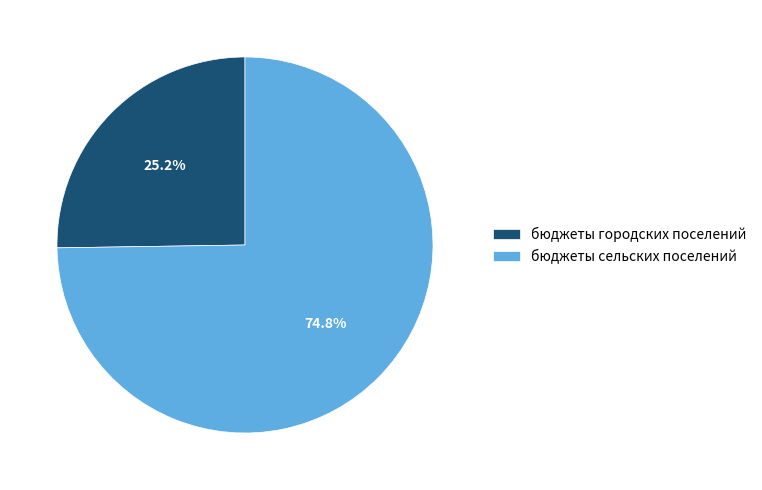

To the nearest percent, what is the combined percentage of бюджеты сельских поселений and бюджеты городских поселений?

100%